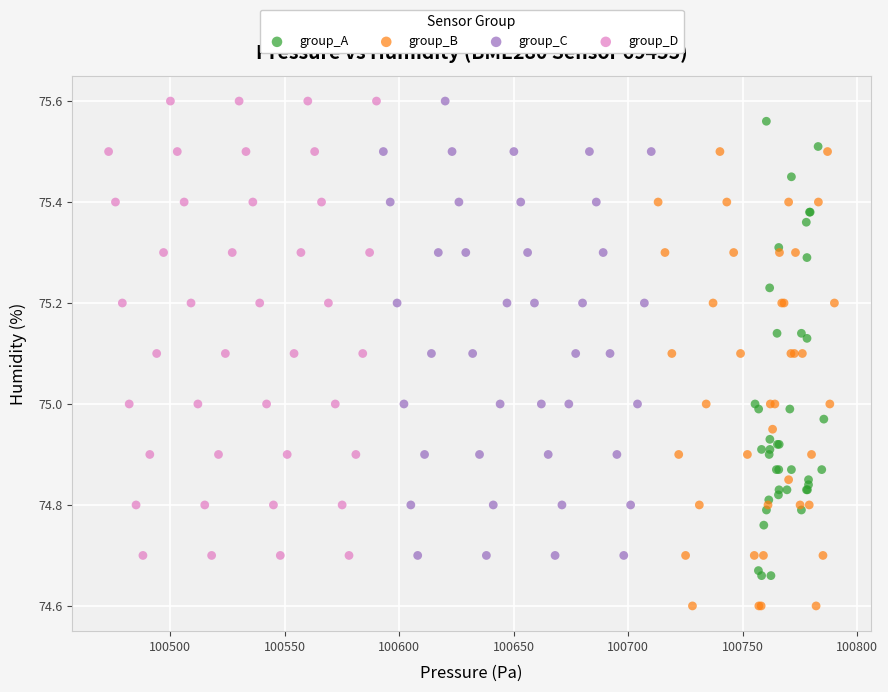

What are all the series names shown in the legend?

group_A, group_B, group_C, group_D